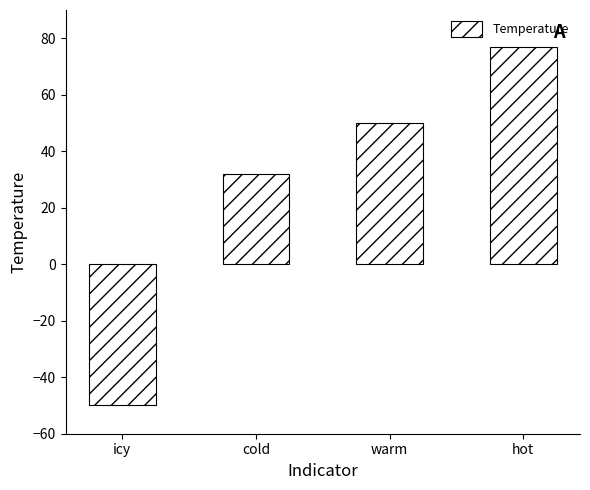

Which category has the highest value across all series?

hot